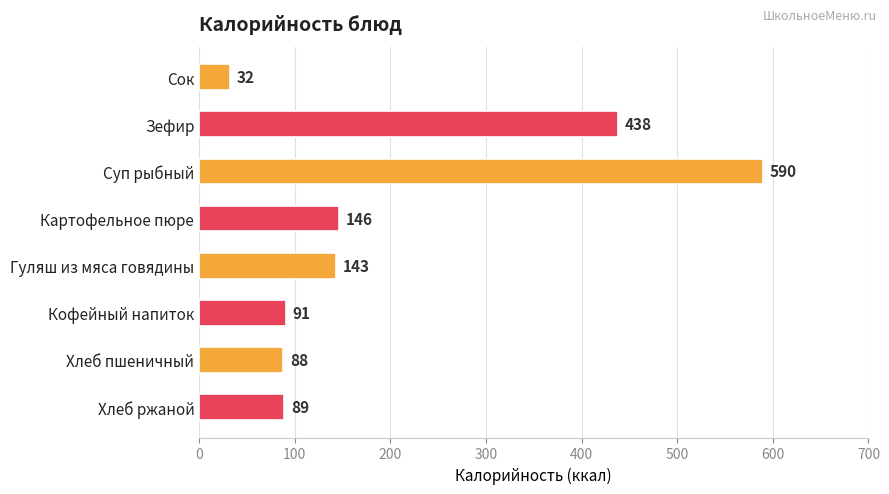

What is the maximum value shown in the chart?

590